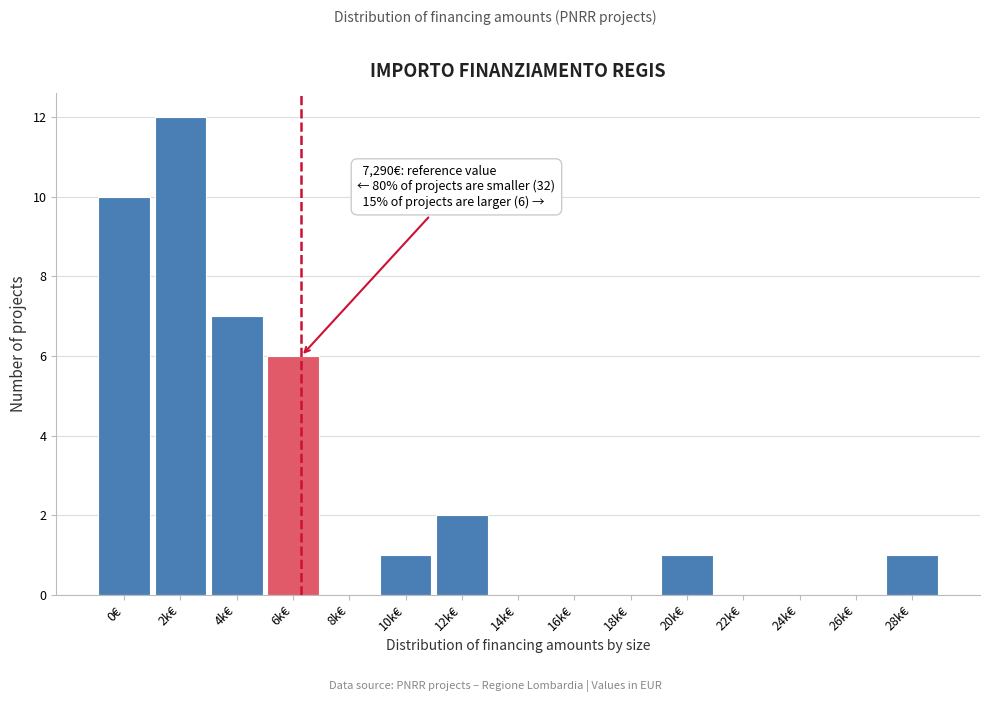

Reading left to right, what are all the values shown in this chart?

0€=10	2k€=12	4k€=7	6k€=6	8k€=0	10k€=1	12k€=2	14k€=0	16k€=0	18k€=0	20k€=1	22k€=0	24k€=0	26k€=0	28k€=1